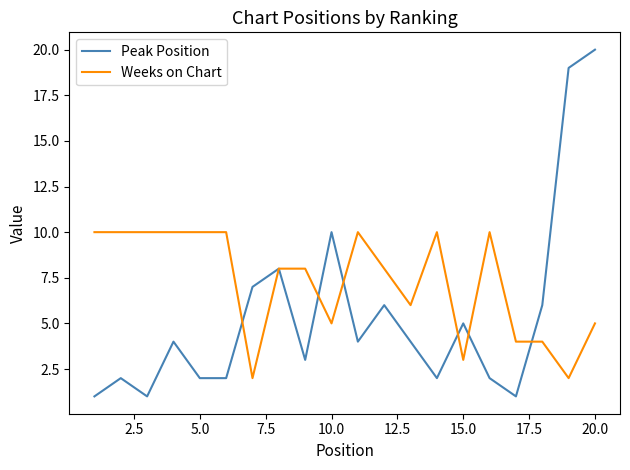

What is the maximum value for Peak Position?

20